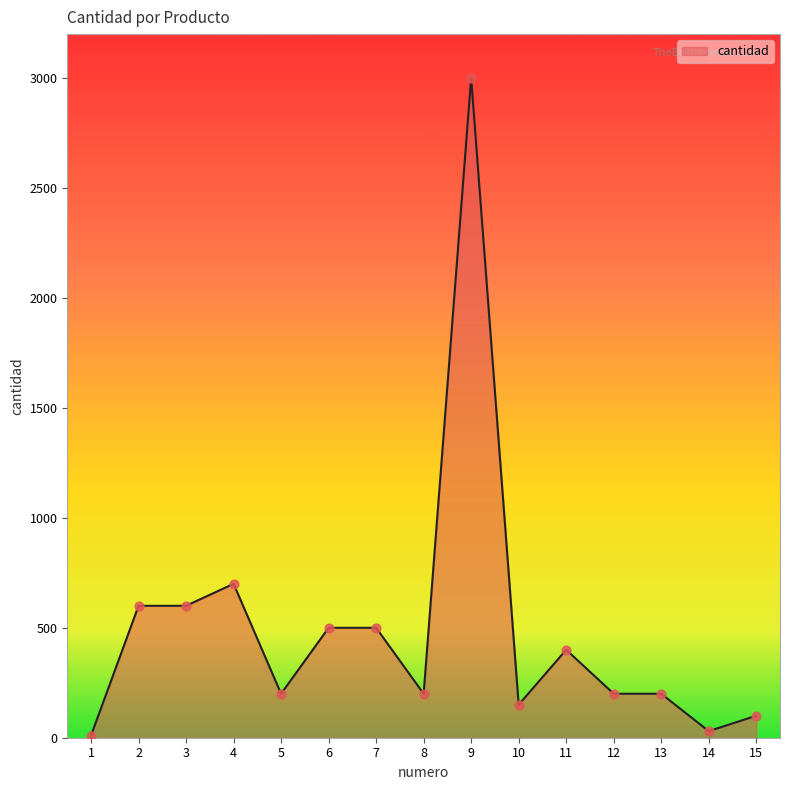

Between 15 and 6, which is larger?

6